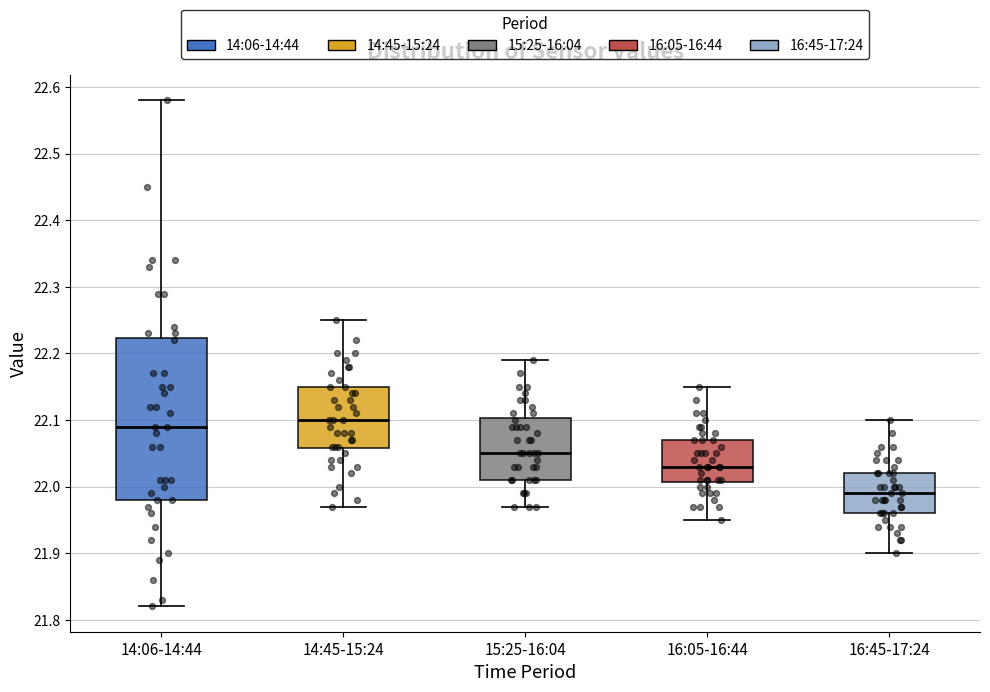

Reading left to right, transcribe this box plot: for each box, give where its median line is, the range the box spans, and where its two whiskers end, as read against the y-axis. The values are not printed on the chart, so give them approximately, as read against the axis.

14:06-14:44: median 22.09, box 21.98 to 22.22, whiskers 21.82 to 22.58
14:45-15:24: median 22.10, box 22.06 to 22.15, whiskers 21.97 to 22.25
15:25-16:04: median 22.05, box 22.01 to 22.10, whiskers 21.97 to 22.19
16:05-16:44: median 22.03, box 22.01 to 22.07, whiskers 21.95 to 22.15
16:45-17:24: median 21.99, box 21.96 to 22.02, whiskers 21.90 to 22.10